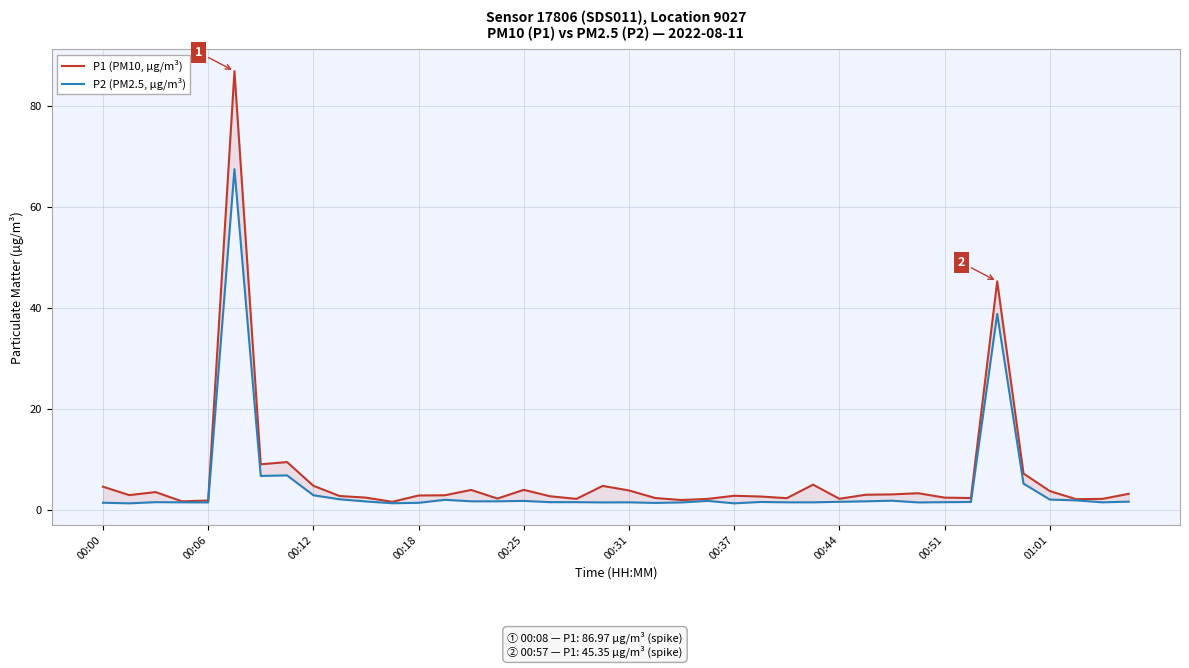

What is the sum of all P2 (PM2.5, µg/m³) values?

186.1